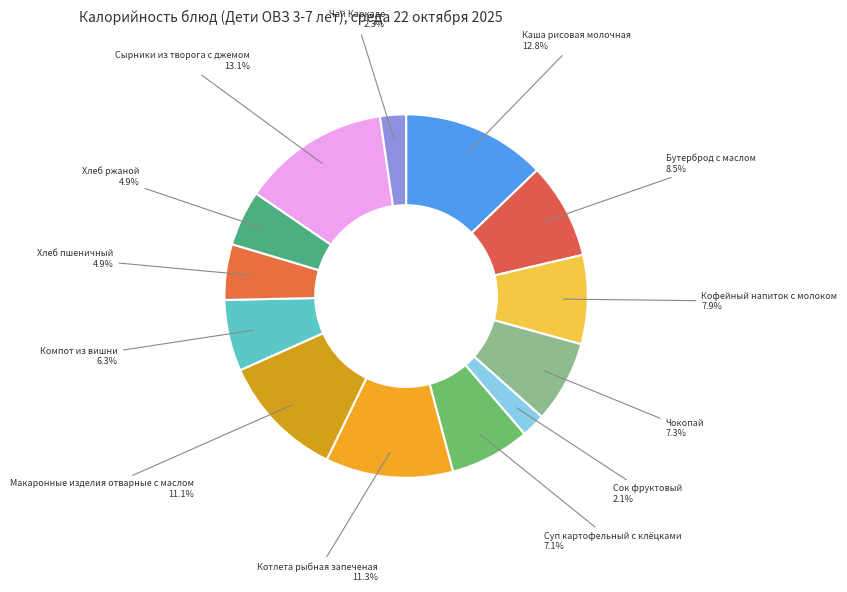

How many slices are in this pie chart?

13